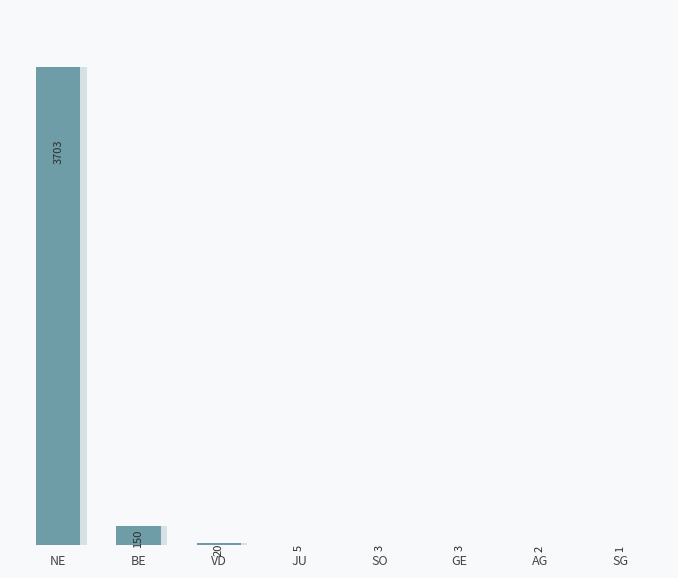

What is the greatest value displayed?

3703